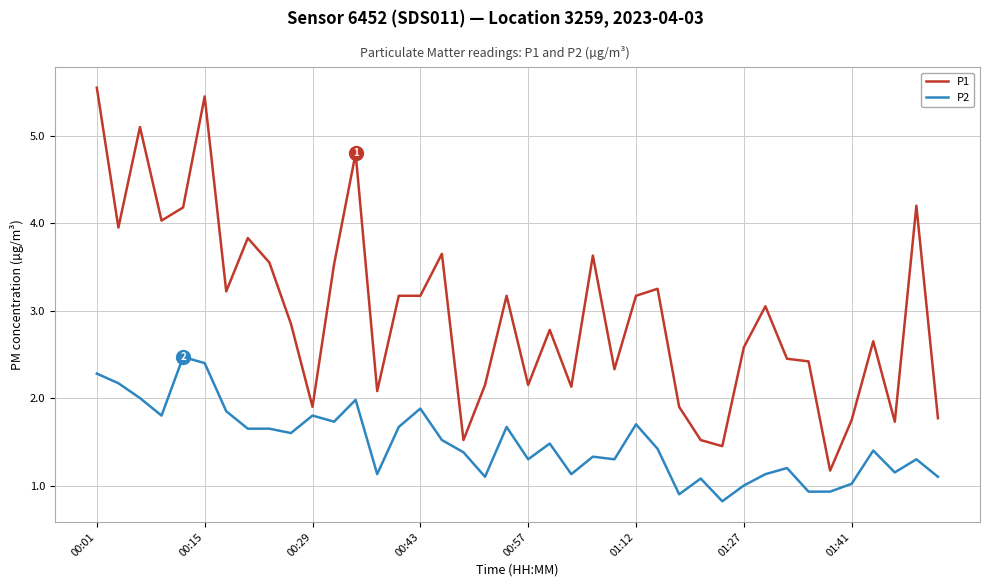

Which series has the largest total across all categories?

P1